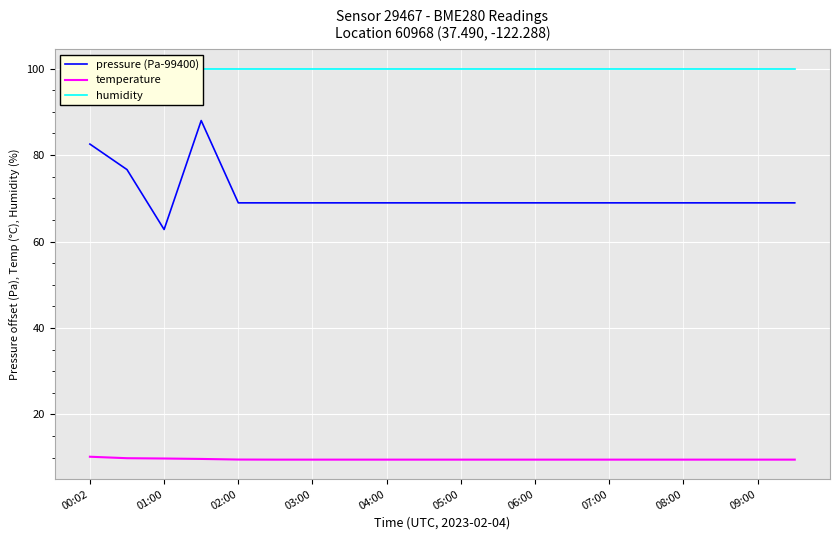

Is it true that pressure (Pa-99400) equals 46.1 at 15?

False